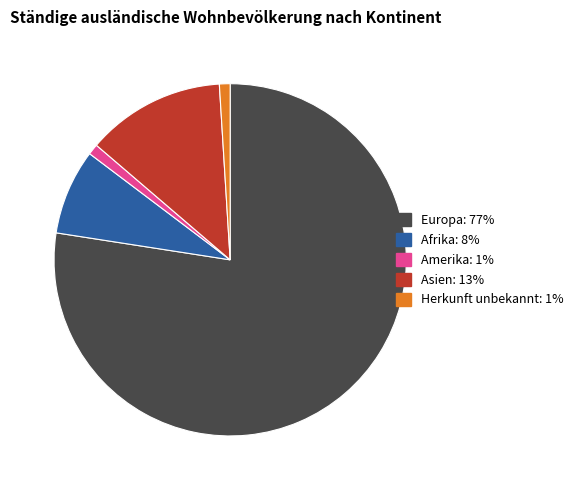

Does any single category account for the majority?

Yes